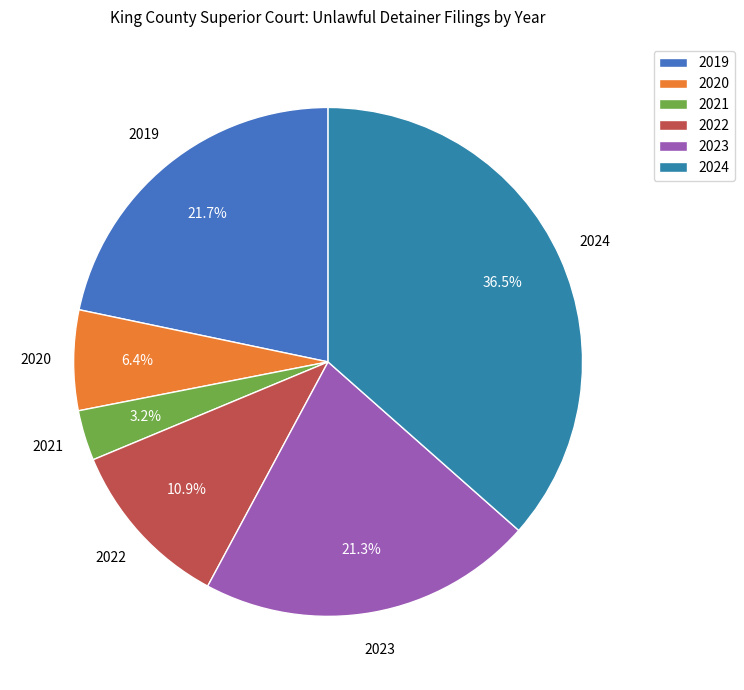

What is the smallest slice in the pie chart?

2021